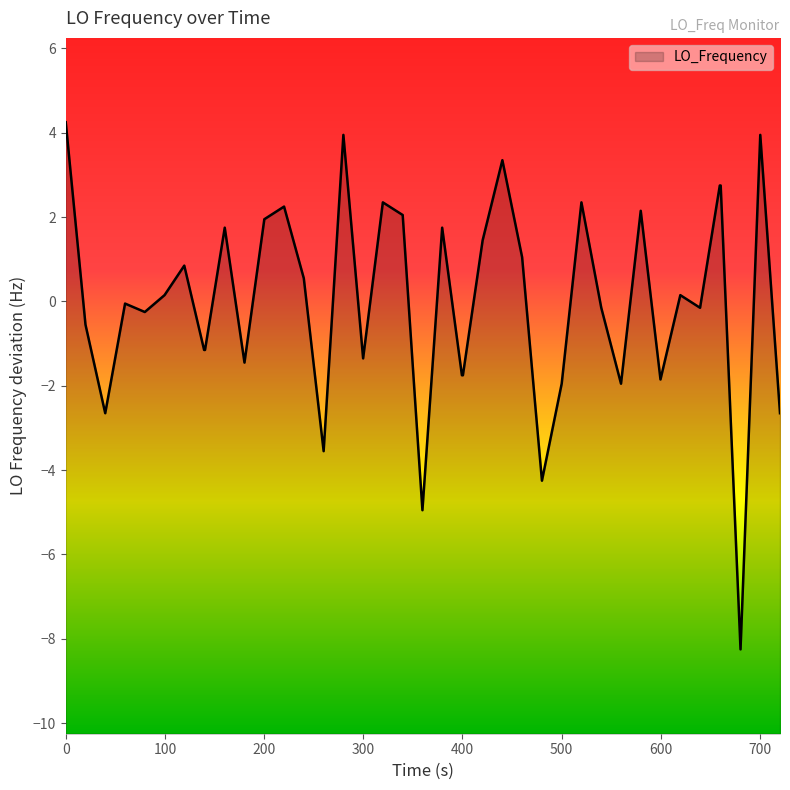

What is the minimum value shown in the chart?

-8.2